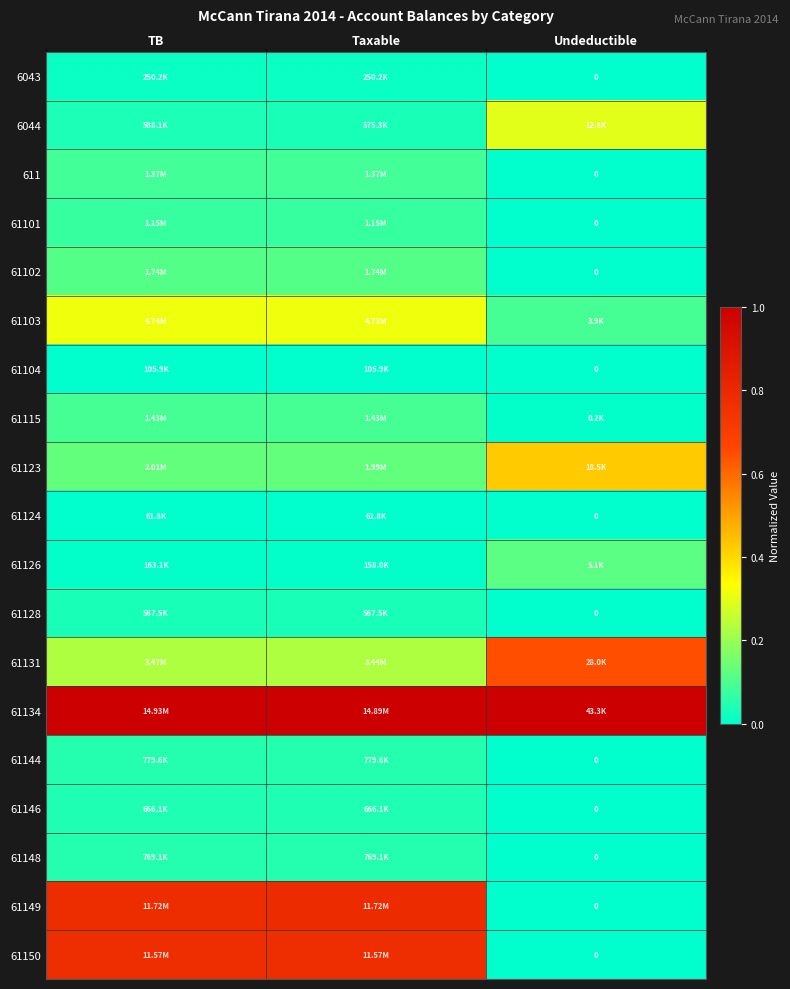

Which series has the largest total across all categories?

61134